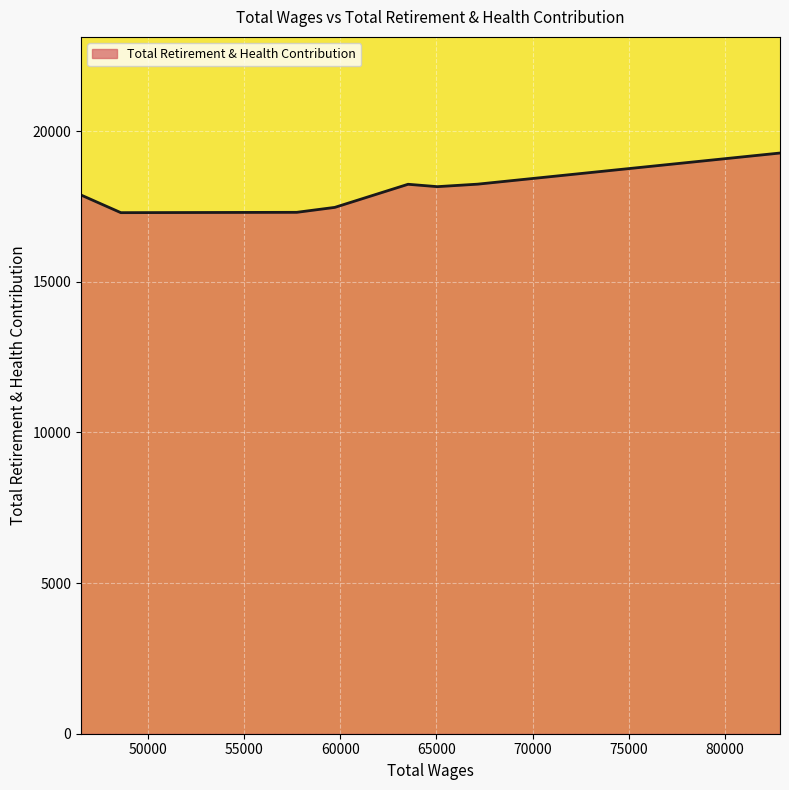

True or false: the data has more than 0 interior local peaks.

True